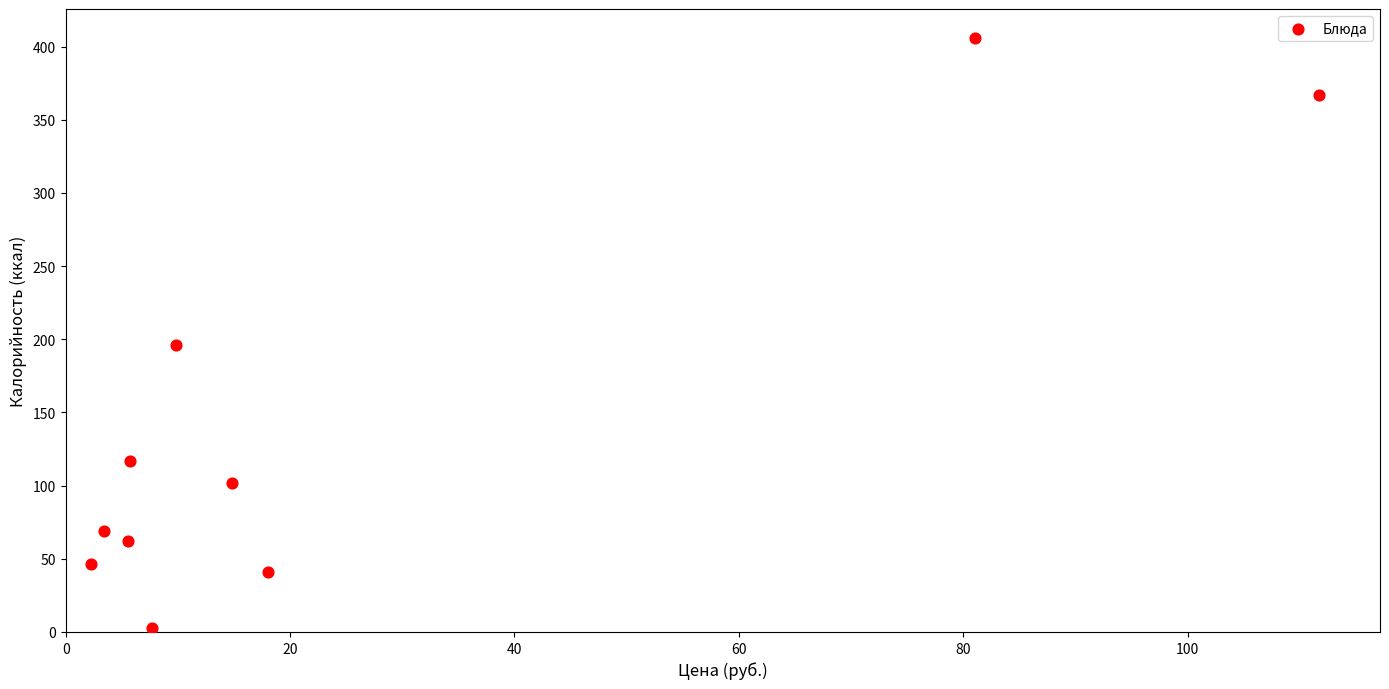

What Y value in the scatter plot is closest to 204?

196.3